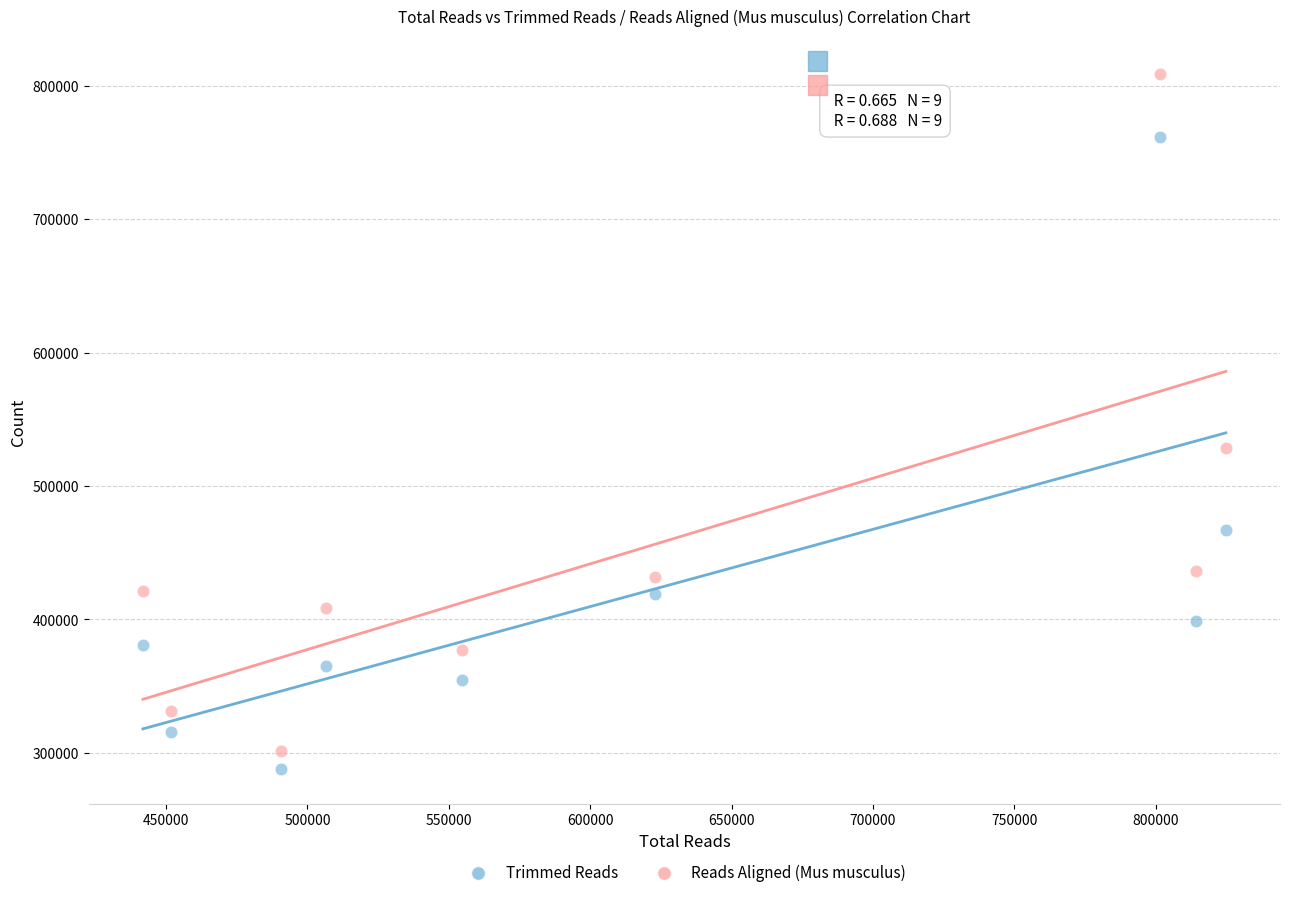

Which series reaches the minimum Y coordinate?

Trimmed Reads